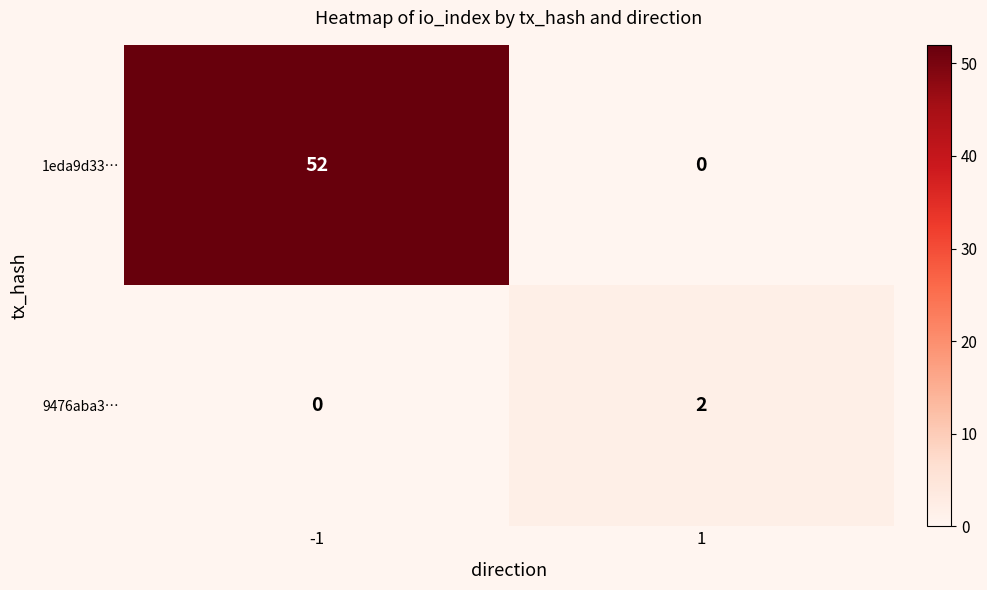

Which series has the largest total across all categories?

1eda9d33…